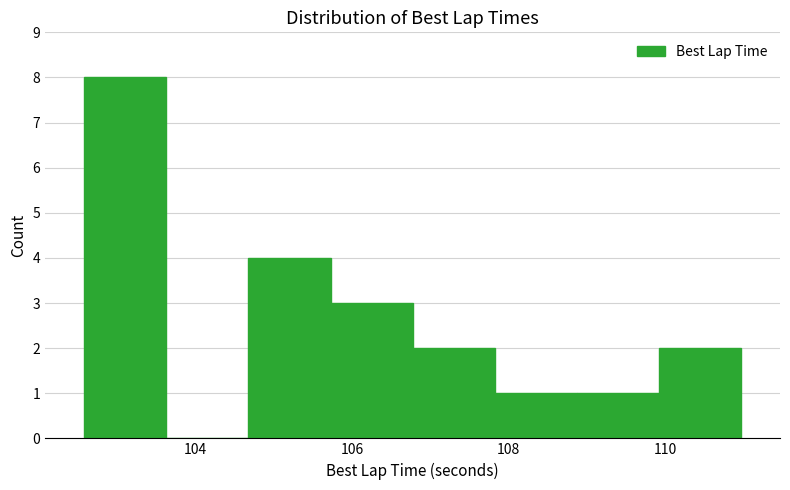

Reading left to right, transcribe this chart: for each bar, give the range it covers on the x-axis and its height. Neither the bar edges nor the heights are printed on the chart, so give them approximately, as read against the axes.

102.6 to 103.6: 8
103.6 to 104.6: 0
104.6 to 105.8: 4
105.8 to 106.8: 3
106.8 to 107.8: 2
107.8 to 108.8: 1
108.8 to 110.0: 1
110.0 to 111.0: 2